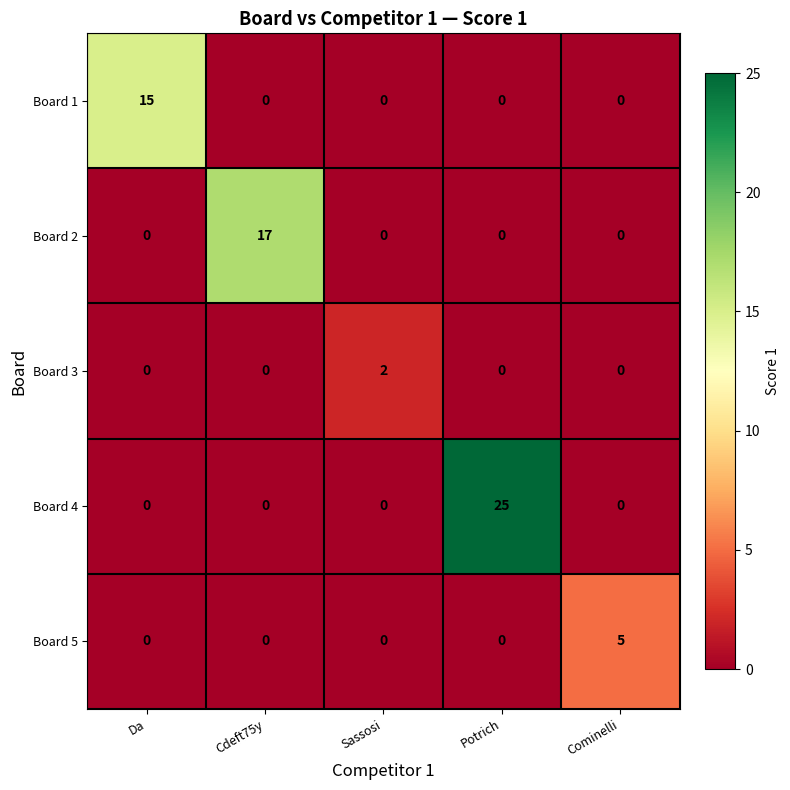

At which category is the sum across all series the highest?

Potrich